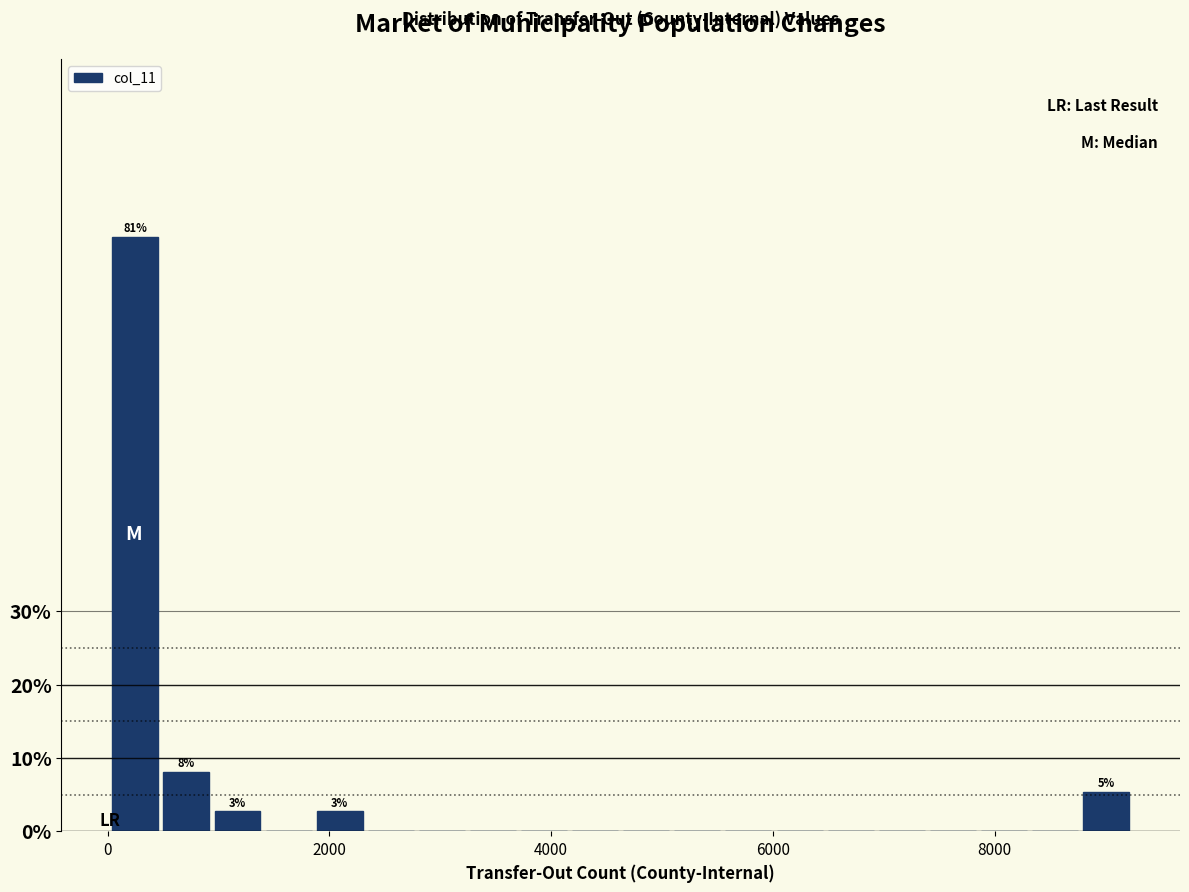

Read against the x-axis, roughly where is the centre of the tallest bar?

200